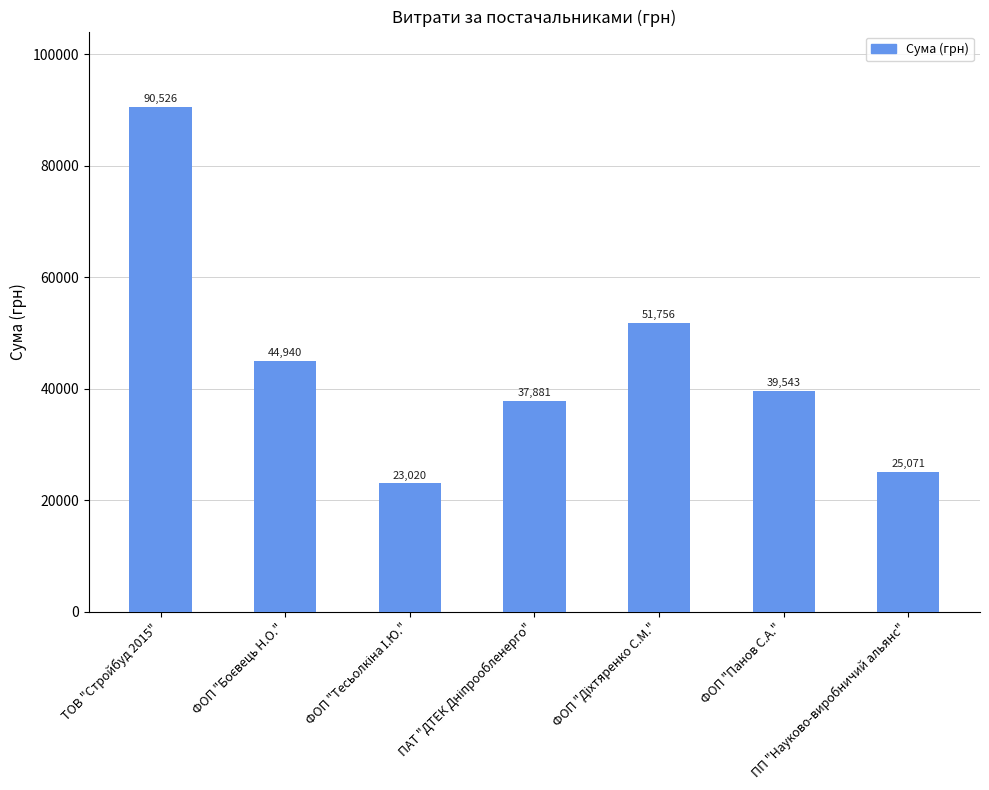

Is it true that the value at ФОП "Панов С.А." is 39542.9?

True